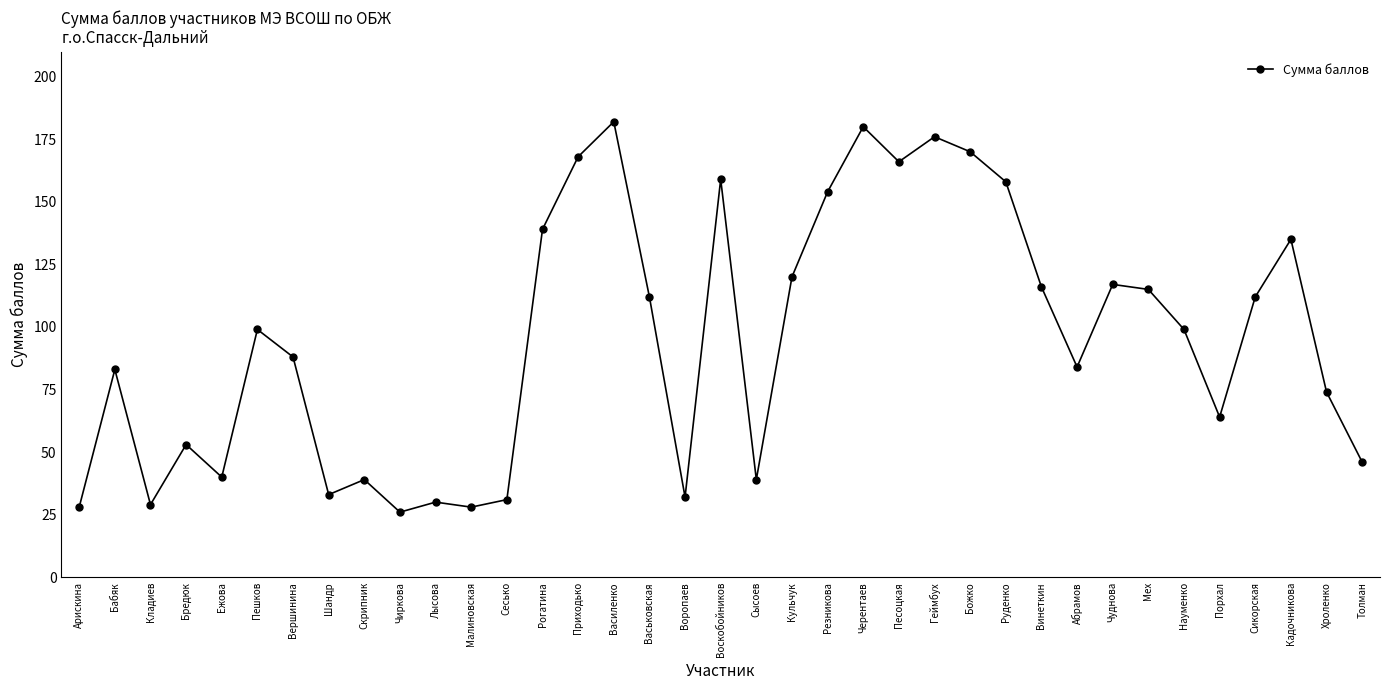

How many data points are less than 99?

18